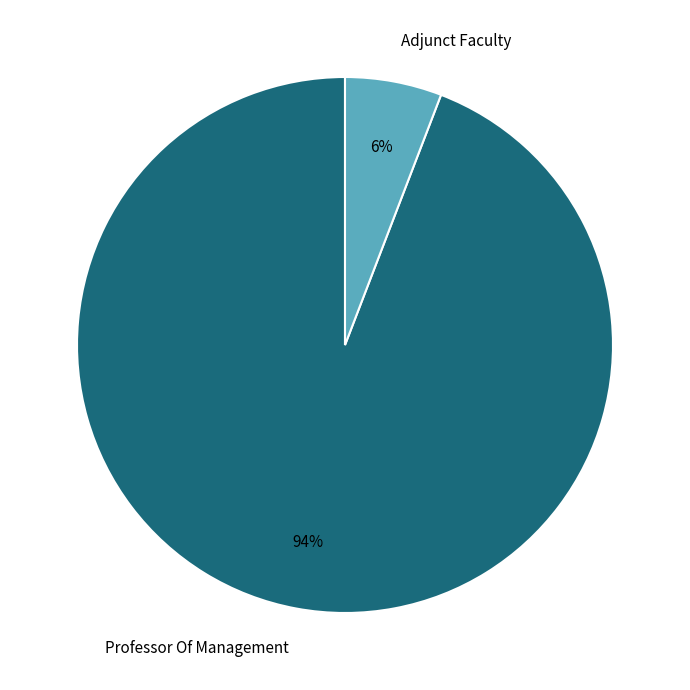

What is the smallest slice in the pie chart?

Adjunct Faculty